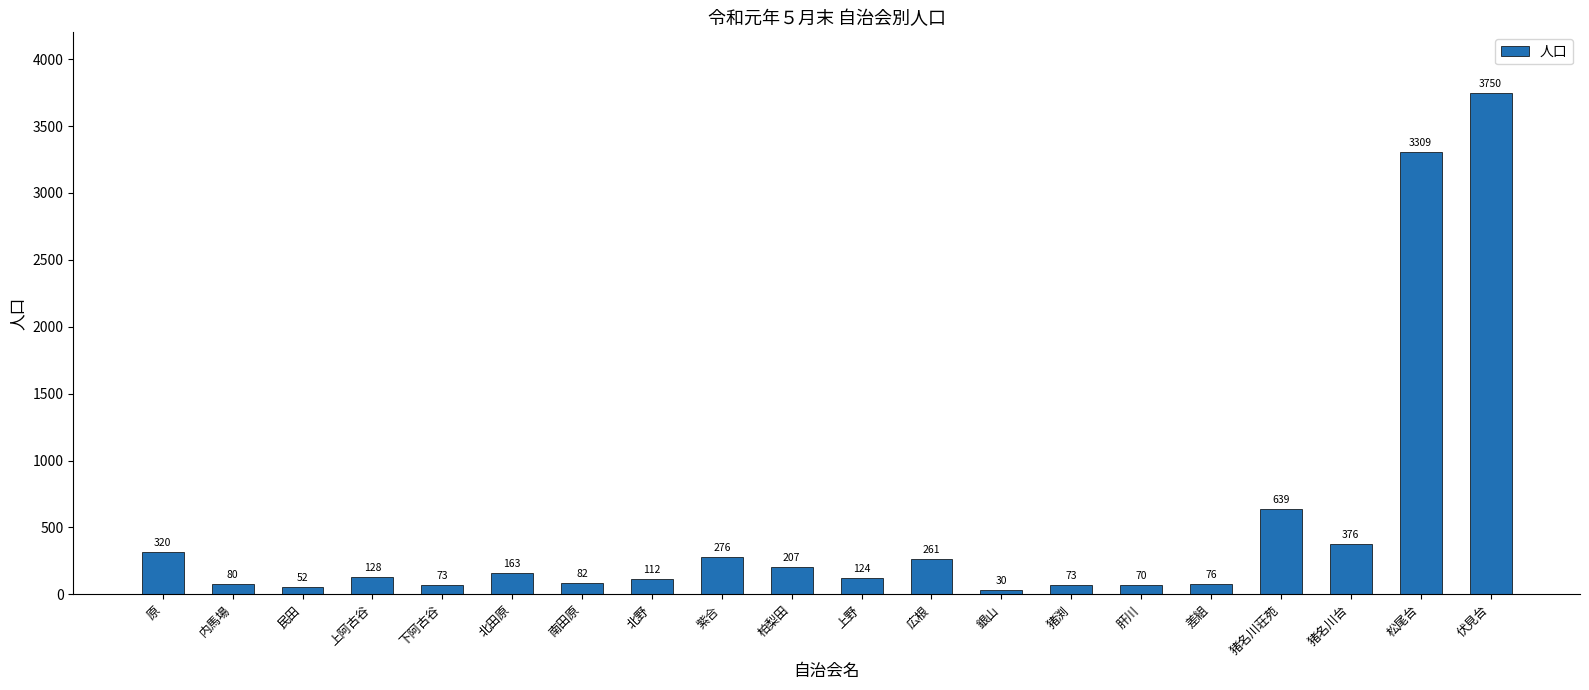

Where is the data nearest to the value 1890?

猪名川荘苑